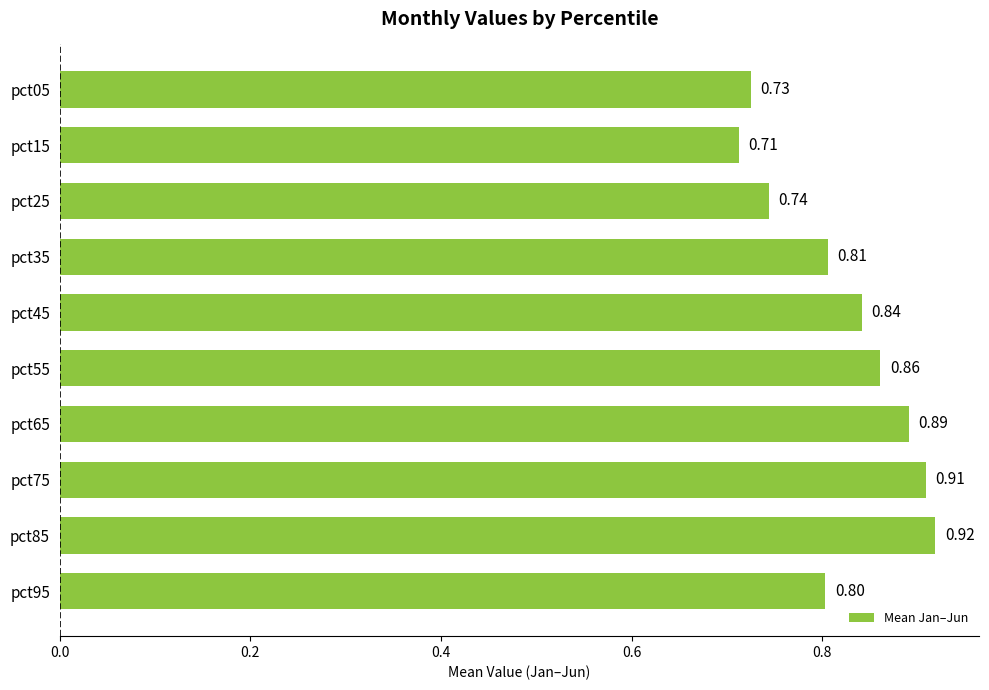

List the labels in order of value, smallest first.

pct15, pct05, pct25, pct95, pct35, pct45, pct55, pct65, pct75, pct85